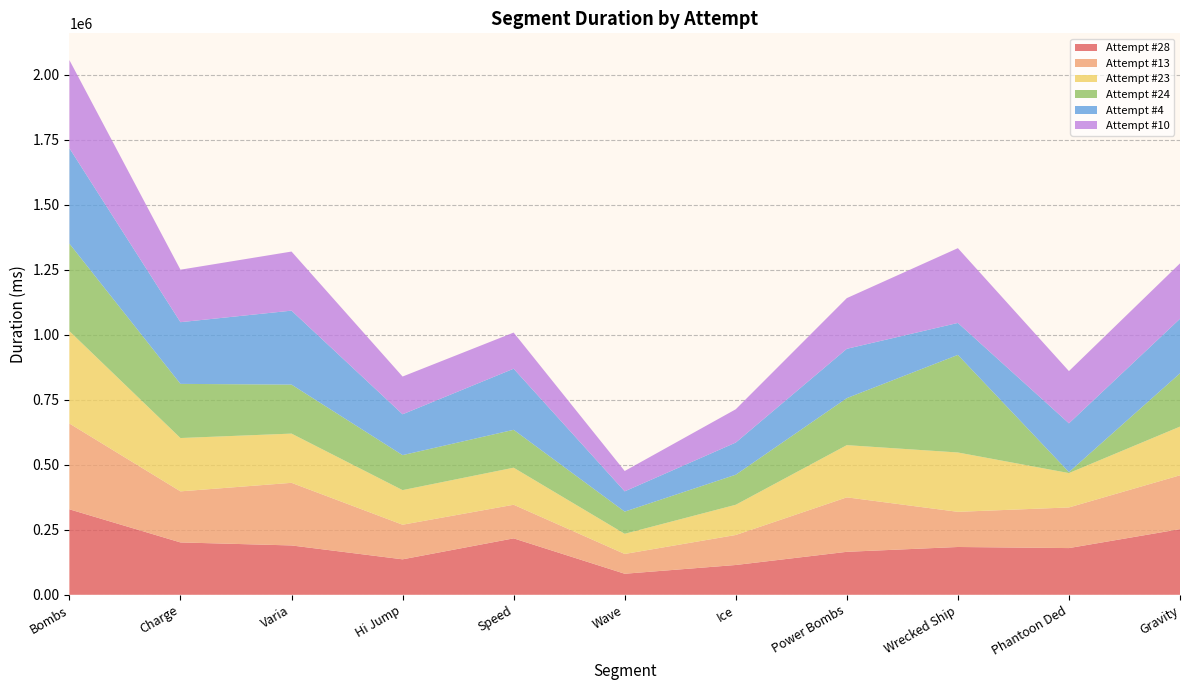

Reading left to right, transcribe all the data shown in this chart.

Attempt #28: Bombs=328774	Charge=201388	Varia=189783	Hi Jump=136376	Speed=217027	Wave=80911	Ice=114562	Power Bombs=165258	Wrecked Ship=183840	Phantoon Ded=179648	Gravity=252492
Attempt #13: Bombs=330107	Charge=196465	Varia=240889	Hi Jump=133152	Speed=129318	Wave=76100	Ice=115410	Power Bombs=209552	Wrecked Ship=135277	Phantoon Ded=156344	Gravity=207163
Attempt #23: Bombs=355411	Charge=205127	Varia=189352	Hi Jump=133139	Speed=142562	Wave=77601	Ice=116304	Power Bombs=200844	Wrecked Ship=228281	Phantoon Ded=132205	Gravity=187293
Attempt #24: Bombs=336564	Charge=208329	Varia=188460	Hi Jump=134566	Speed=145749	Wave=85282	Ice=115581	Power Bombs=180850	Wrecked Ship=375393	Phantoon Ded=3773	Gravity=204946
Attempt #4: Bombs=367057	Charge=237372	Varia=284548	Hi Jump=157101	Speed=235000	Wave=77961	Ice=123716	Power Bombs=189743	Wrecked Ship=122944	Phantoon Ded=187567	Gravity=209860
Attempt #10: Bombs=339067	Charge=201888	Varia=227317	Hi Jump=145223	Speed=139025	Wave=78287	Ice=128038	Power Bombs=194991	Wrecked Ship=287693	Phantoon Ded=200923	Gravity=213057